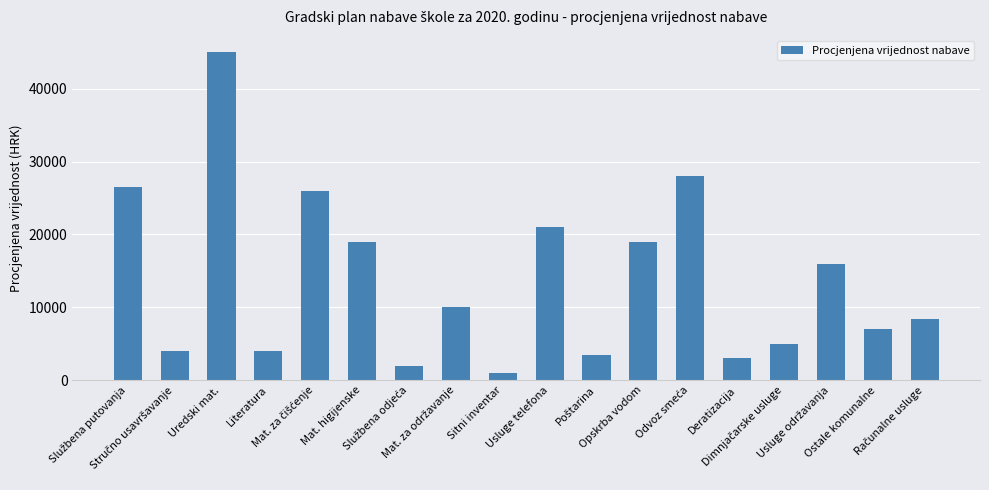

What is the value of the 7th bar from the left?

2000